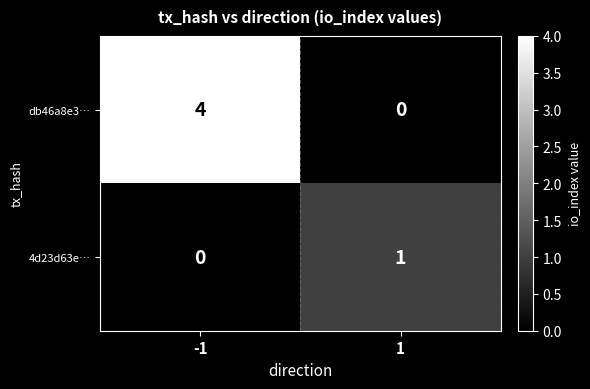

Reading right to left, transcribe all the data shown in this chart.

db46a8e3…: 0	4
4d23d63e…: 1	0